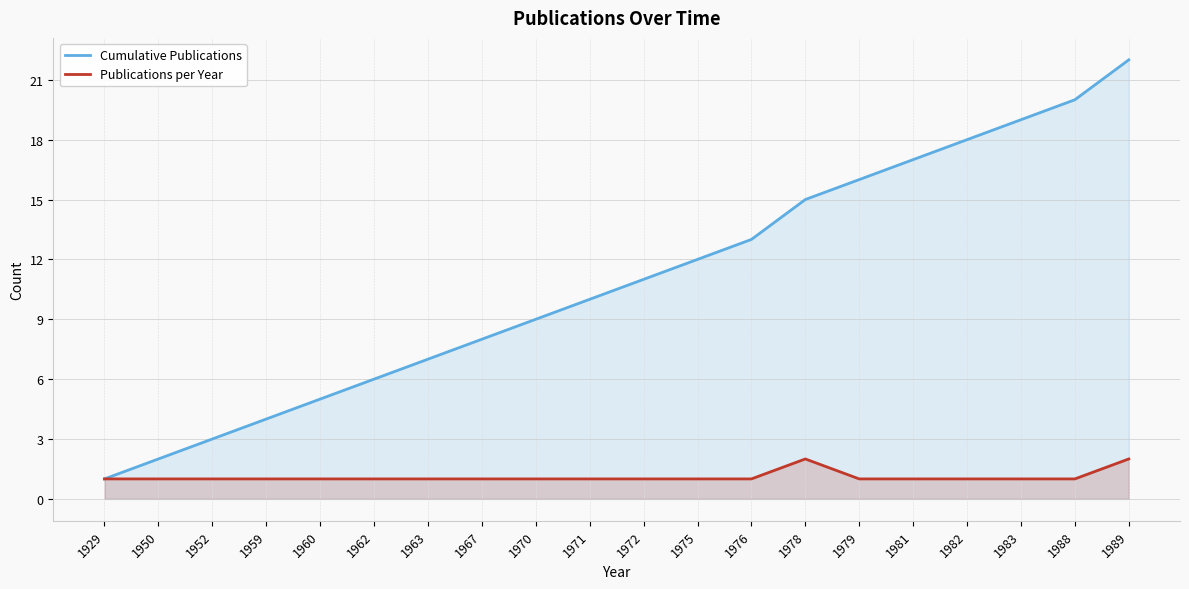

True or false: Cumulative Publications and Publications per Year intersect in this chart.

False